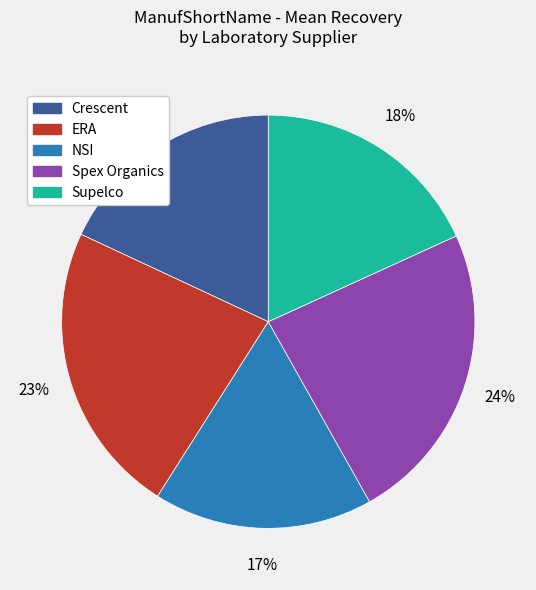

The Supelco slice represents 32% of the pie. True or false?

False